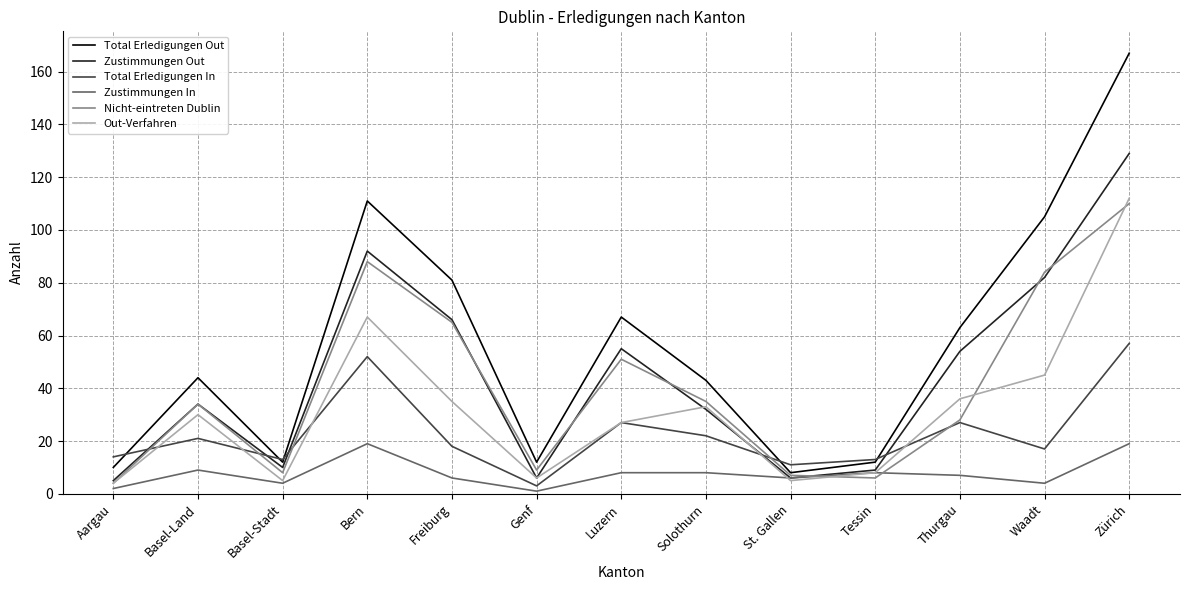

The Zustimmungen Out series shows 2 at Tessin. True or false?

False